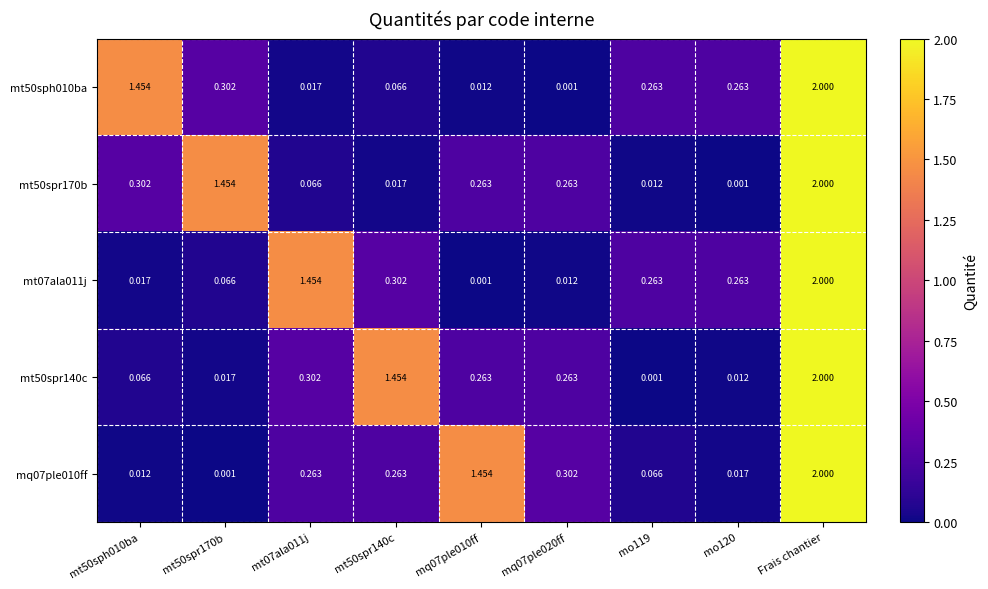

Between mq07ple010ff and mq07ple020ff, which series saw the biggest shift?

mq07ple010ff